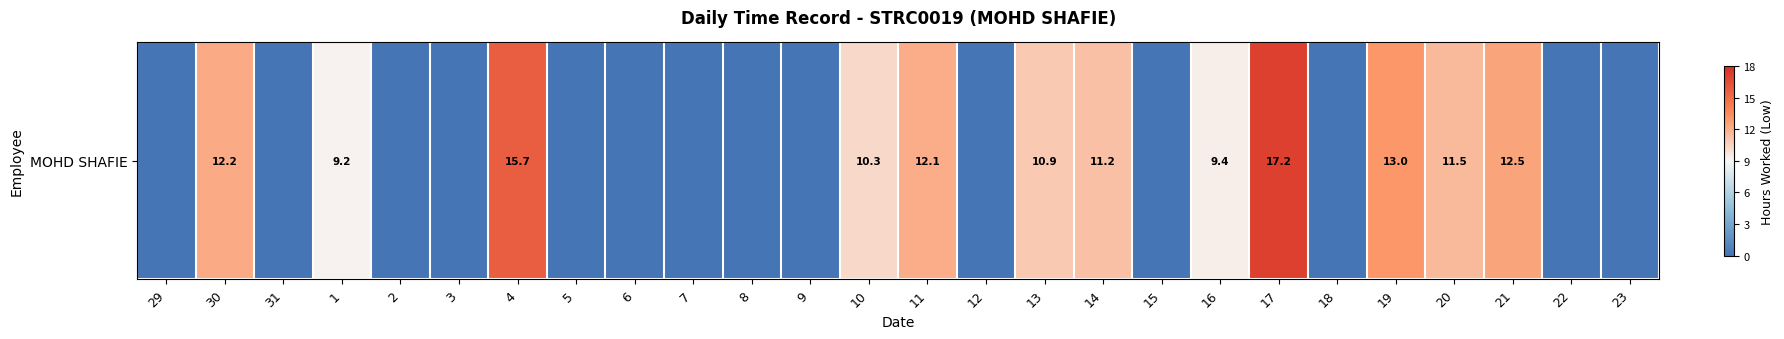

Which label corresponds to the smallest value in the chart?

29